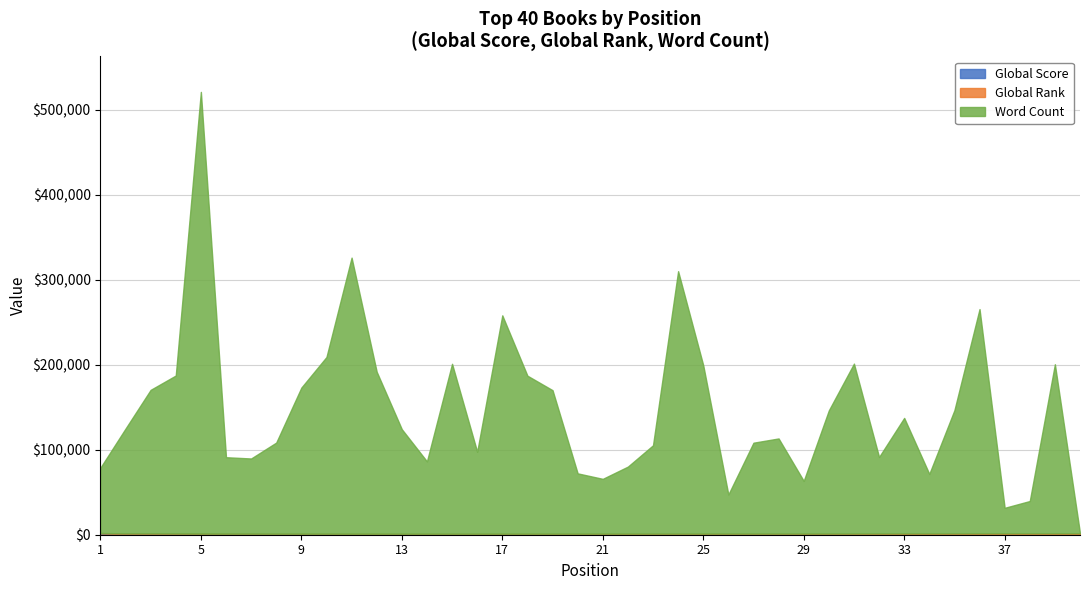

What is the value of the Global Score point at the 19th from the left?

504